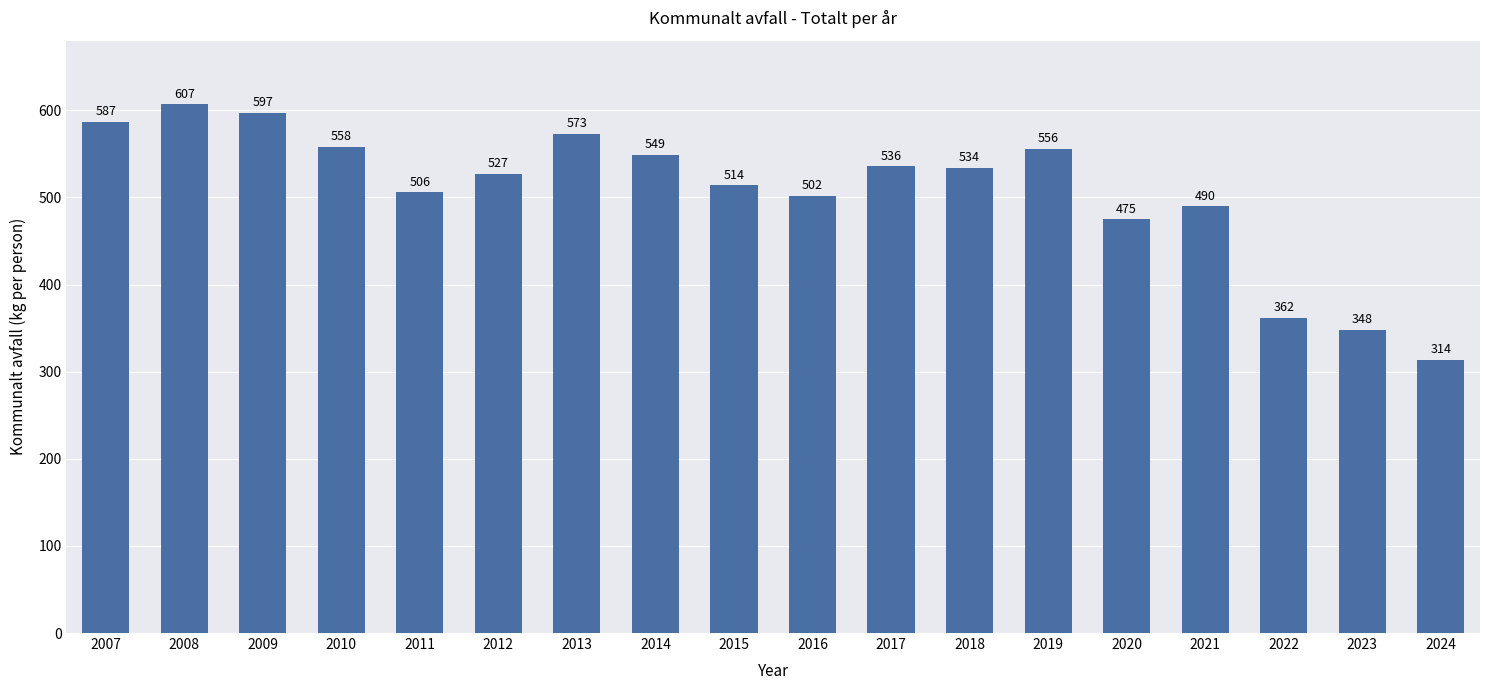

Which category has the highest value across all series?

2008